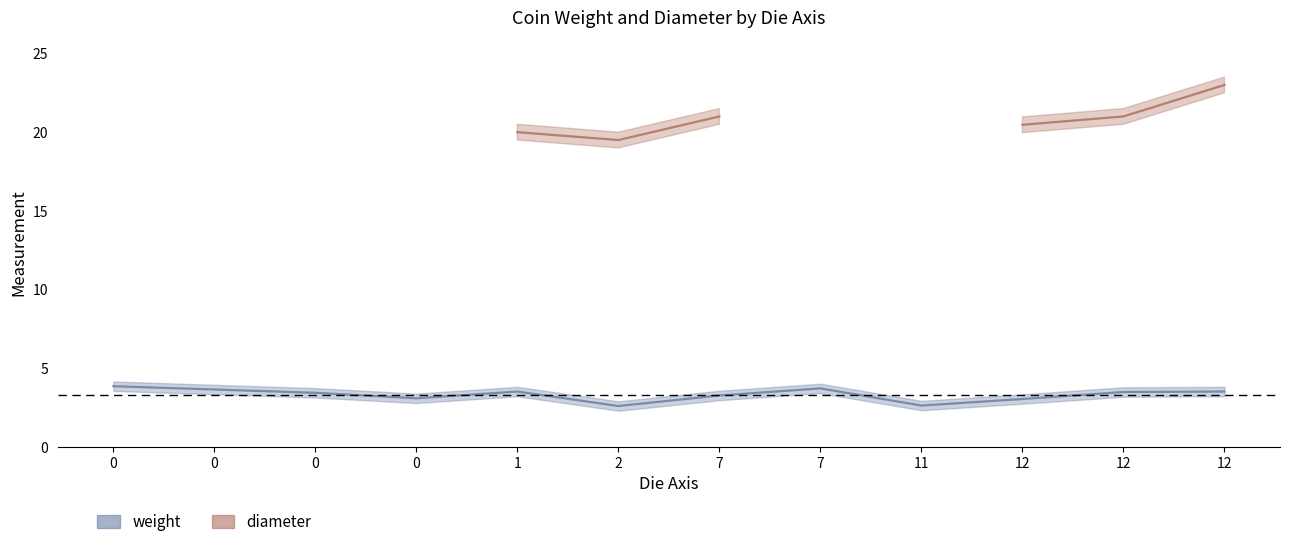

Between 0 and 7, which is larger?

7